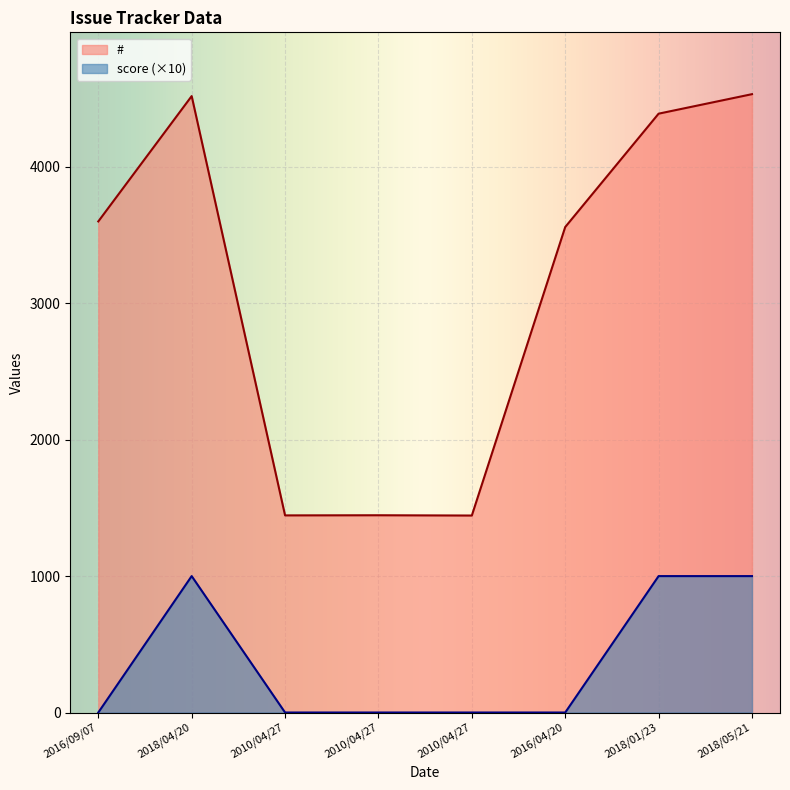

In score, how many points are higher than both neighbors (excluding endpoints)?

1